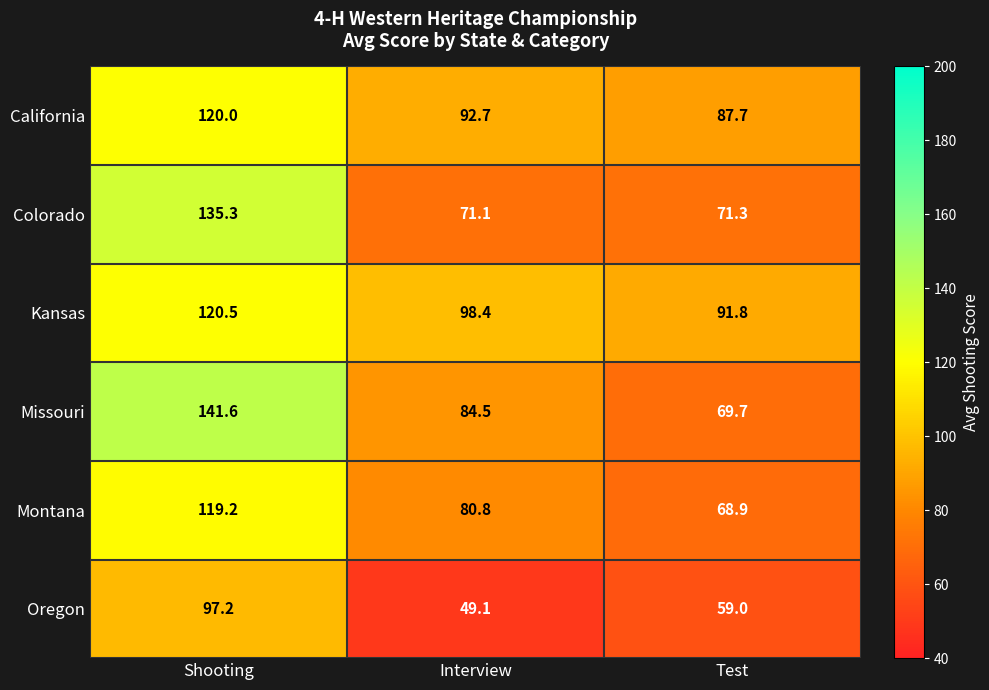

What is the difference between the maximum and minimum values in the Missouri series?

71.9